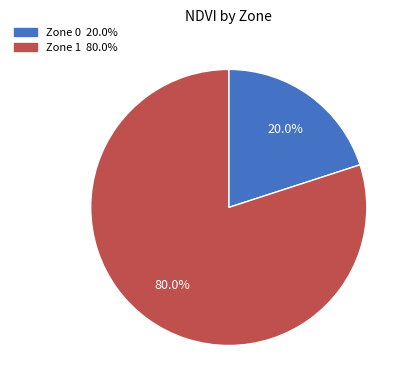

Which category has the biggest portion of the pie?

Zone 1